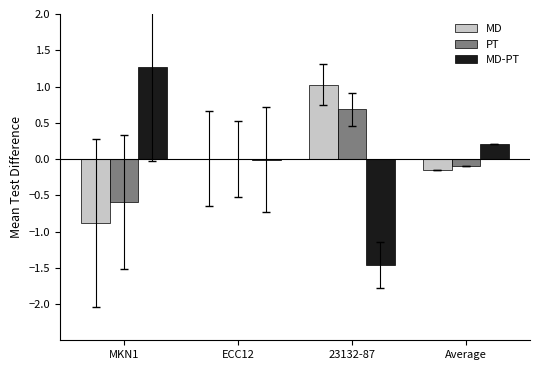

True or false: MD has a value of -0.4 at MKN1.

False